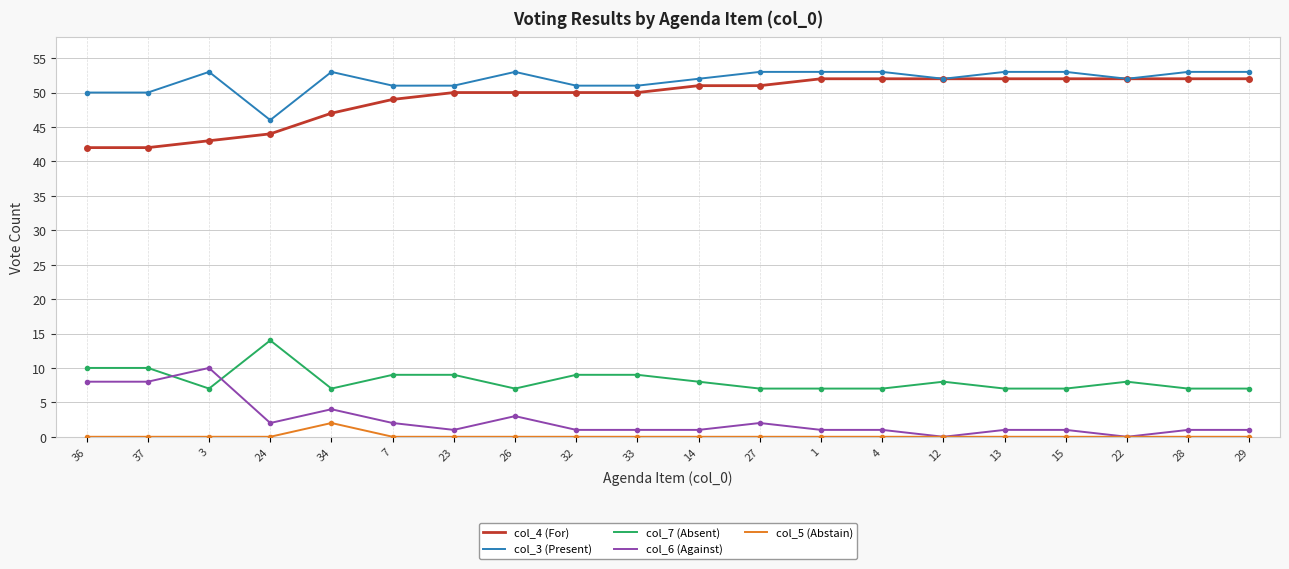

Is the value of col_6 (Against) at 34 greater than the value of col_4 (For) at 23?

No